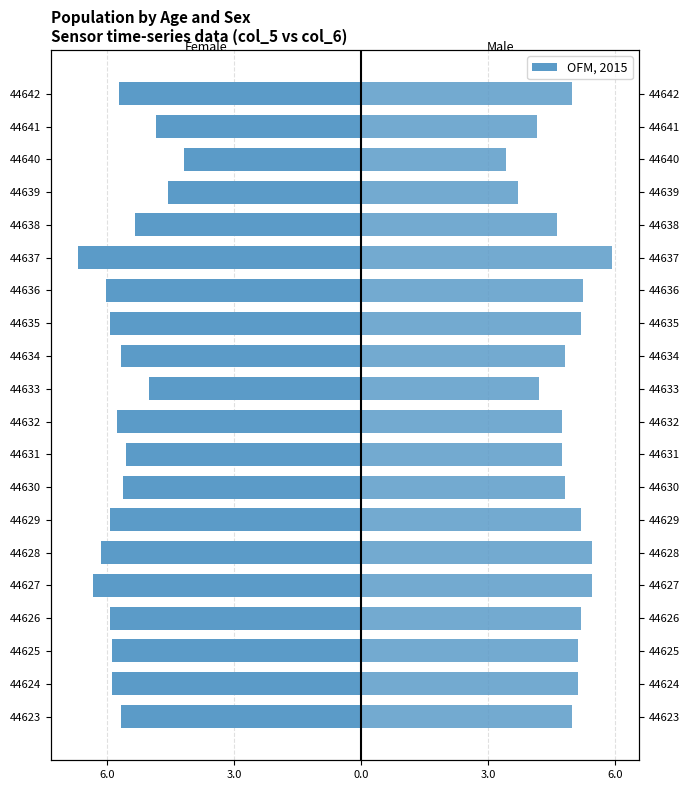

What is the difference between the maximum and minimum values in the col_5 (Female) series?

2.5